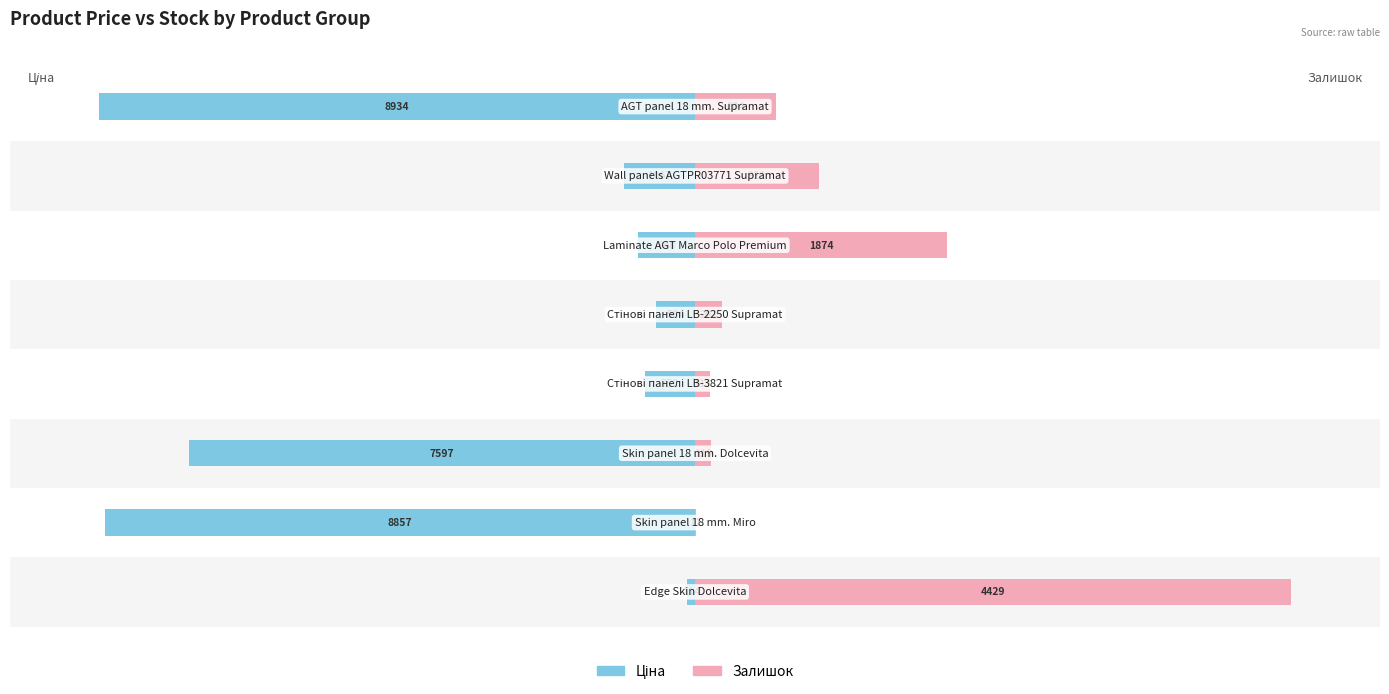

The Ціна series shows -8.4 at 3. True or false?

True